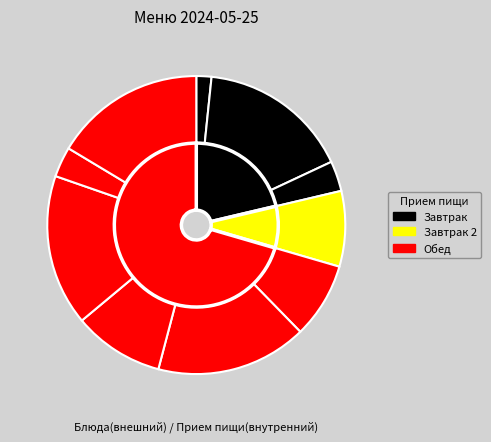

To the nearest percent, what is the difference between the Яблоки свежие порциями and Хлеб ржаной slice percentages?

5%